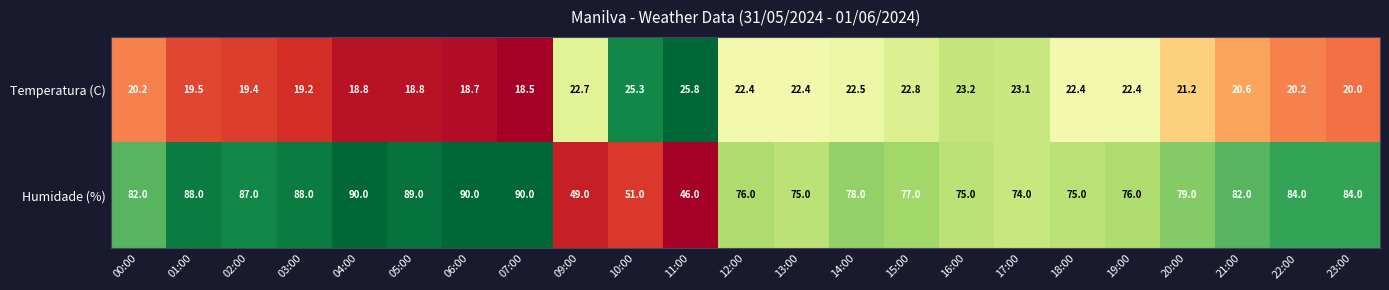

What is the minimum value for Humidade (%)?

46.0